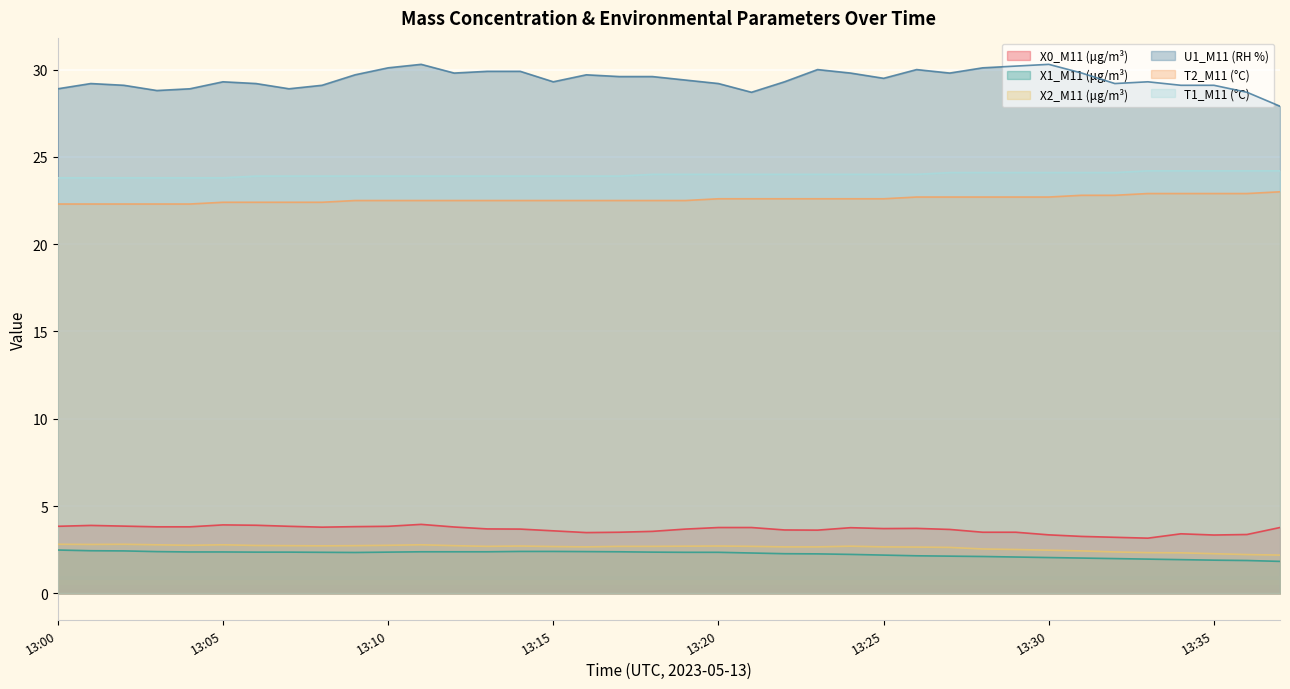

Reading left to right, what are all the values shown in this chart?

X0_M11 (μg/m³): 13:00=3.8	13:01=3.9	13:02=3.9	13:03=3.8	13:04=3.8	13:05=3.9	13:06=3.9	13:07=3.8	13:08=3.8	13:09=3.8	13:10=3.8	13:11=4.0	13:12=3.8	13:13=3.7	13:14=3.7	13:15=3.6	13:16=3.5	13:17=3.5	13:18=3.5	13:19=3.7	13:20=3.8	13:21=3.8	13:22=3.6	13:23=3.6	13:24=3.8	13:25=3.7	13:26=3.7	13:27=3.7	13:28=3.5	13:29=3.5	13:30=3.4	13:31=3.3	13:32=3.2	13:33=3.2	13:34=3.4	13:35=3.3	13:36=3.4	13:37=3.8
X1_M11 (μg/m³): 13:00=2.5	13:01=2.4	13:02=2.4	13:03=2.4	13:04=2.4	13:05=2.4	13:06=2.4	13:07=2.4	13:08=2.4	13:09=2.3	13:10=2.4	13:11=2.4	13:12=2.4	13:13=2.4	13:14=2.4	13:15=2.4	13:16=2.4	13:17=2.4	13:18=2.4	13:19=2.4	13:20=2.4	13:21=2.3	13:22=2.3	13:23=2.3	13:24=2.2	13:25=2.2	13:26=2.1	13:27=2.1	13:28=2.1	13:29=2.1	13:30=2.0	13:31=2.0	13:32=2.0	13:33=2.0	13:34=1.9	13:35=1.9	13:36=1.9	13:37=1.8
X2_M11 (μg/m³): 13:00=2.8	13:01=2.8	13:02=2.8	13:03=2.8	13:04=2.8	13:05=2.8	13:06=2.7	13:07=2.7	13:08=2.7	13:09=2.7	13:10=2.8	13:11=2.8	13:12=2.7	13:13=2.7	13:14=2.7	13:15=2.7	13:16=2.7	13:17=2.7	13:18=2.7	13:19=2.7	13:20=2.7	13:21=2.7	13:22=2.7	13:23=2.7	13:24=2.7	13:25=2.7	13:26=2.6	13:27=2.6	13:28=2.5	13:29=2.5	13:30=2.5	13:31=2.4	13:32=2.4	13:33=2.3	13:34=2.3	13:35=2.3	13:36=2.2	13:37=2.2
U1_M11 (RH %): 13:00=28.9	13:01=29.2	13:02=29.1	13:03=28.8	13:04=28.9	13:05=29.3	13:06=29.2	13:07=28.9	13:08=29.1	13:09=29.7	13:10=30.1	13:11=30.3	13:12=29.8	13:13=29.9	13:14=29.9	13:15=29.3	13:16=29.7	13:17=29.6	13:18=29.6	13:19=29.4	13:20=29.2	13:21=28.7	13:22=29.3	13:23=30.0	13:24=29.8	13:25=29.5	13:26=30.0	13:27=29.8	13:28=30.1	13:29=30.2	13:30=30.3	13:31=29.8	13:32=29.2	13:33=29.3	13:34=29.1	13:35=29.1	13:36=28.7	13:37=27.9
T2_M11 (°C): 13:00=22.3	13:01=22.3	13:02=22.3	13:03=22.3	13:04=22.3	13:05=22.4	13:06=22.4	13:07=22.4	13:08=22.4	13:09=22.5	13:10=22.5	13:11=22.5	13:12=22.5	13:13=22.5	13:14=22.5	13:15=22.5	13:16=22.5	13:17=22.5	13:18=22.5	13:19=22.5	13:20=22.6	13:21=22.6	13:22=22.6	13:23=22.6	13:24=22.6	13:25=22.6	13:26=22.7	13:27=22.7	13:28=22.7	13:29=22.7	13:30=22.7	13:31=22.8	13:32=22.8	13:33=22.9	13:34=22.9	13:35=22.9	13:36=22.9	13:37=23.0
T1_M11 (°C): 13:00=23.8	13:01=23.8	13:02=23.8	13:03=23.8	13:04=23.8	13:05=23.8	13:06=23.9	13:07=23.9	13:08=23.9	13:09=23.9	13:10=23.9	13:11=23.9	13:12=23.9	13:13=23.9	13:14=23.9	13:15=23.9	13:16=23.9	13:17=23.9	13:18=24.0	13:19=24.0	13:20=24.0	13:21=24.0	13:22=24.0	13:23=24.0	13:24=24.0	13:25=24.0	13:26=24.0	13:27=24.1	13:28=24.1	13:29=24.1	13:30=24.1	13:31=24.1	13:32=24.1	13:33=24.2	13:34=24.2	13:35=24.2	13:36=24.2	13:37=24.2